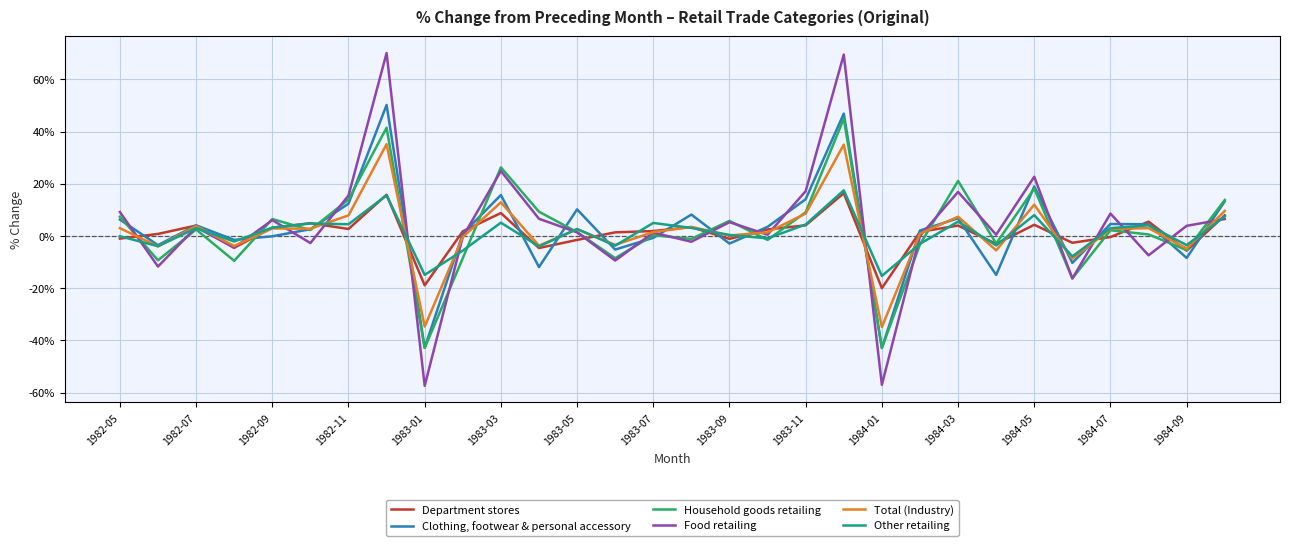

List the series in order of their peak value, lowest first.

Department stores, Other retailing, Total (Industry), Household goods retailing, Clothing, footwear & personal accessory, Food retailing